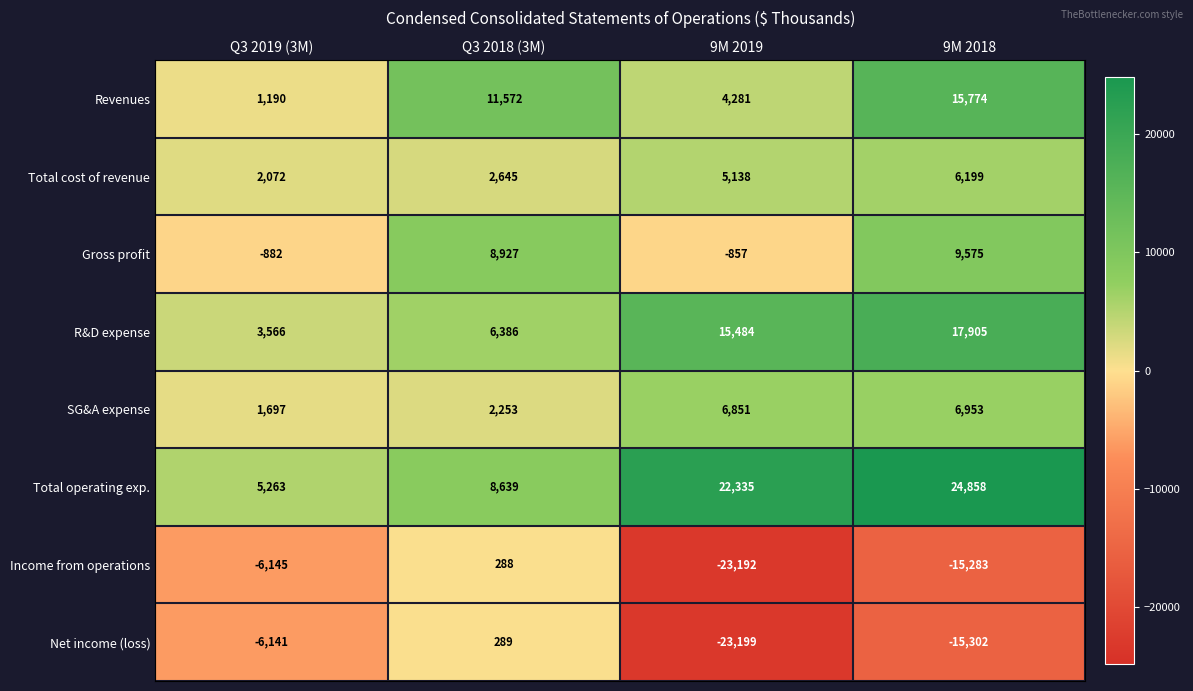

Which series has the widest spread of values?

Net income (loss)